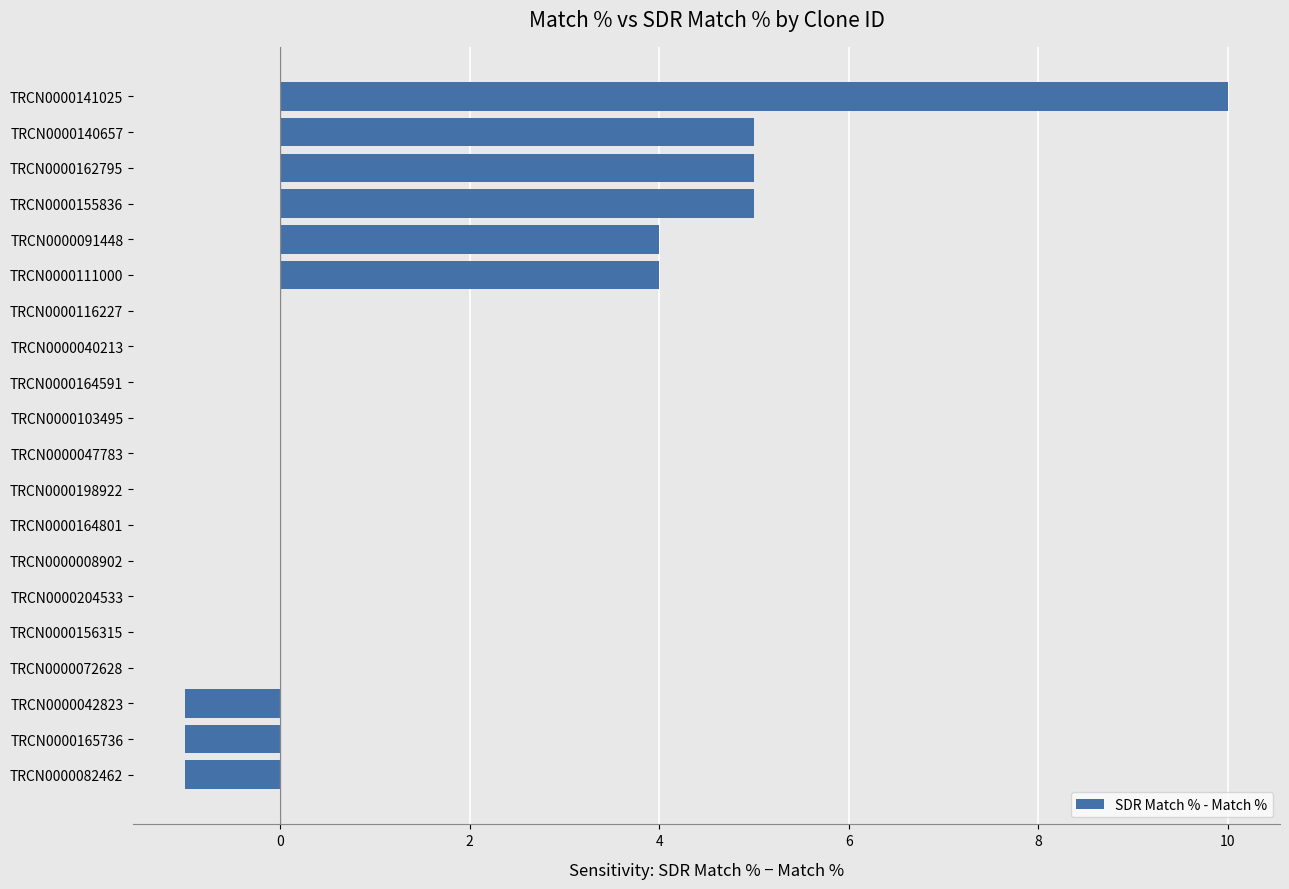

What is the change in value from TRCN0000141025 to TRCN0000164801?

-10